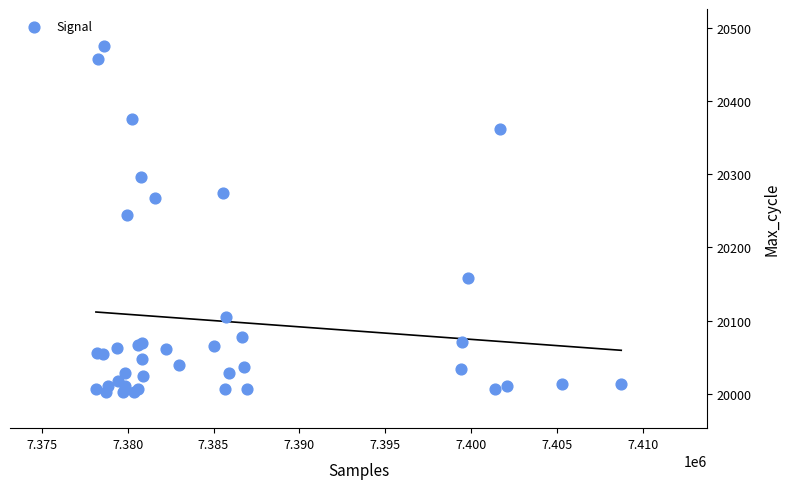

What Y value in the scatter plot is closest to 20239?

20245